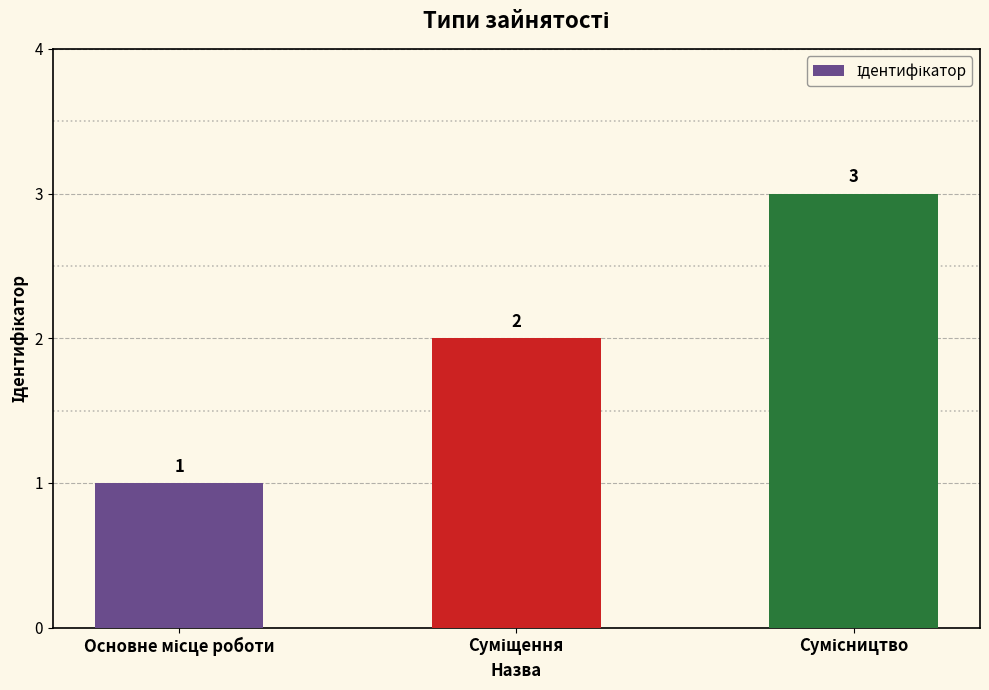

What is the greatest value displayed?

3